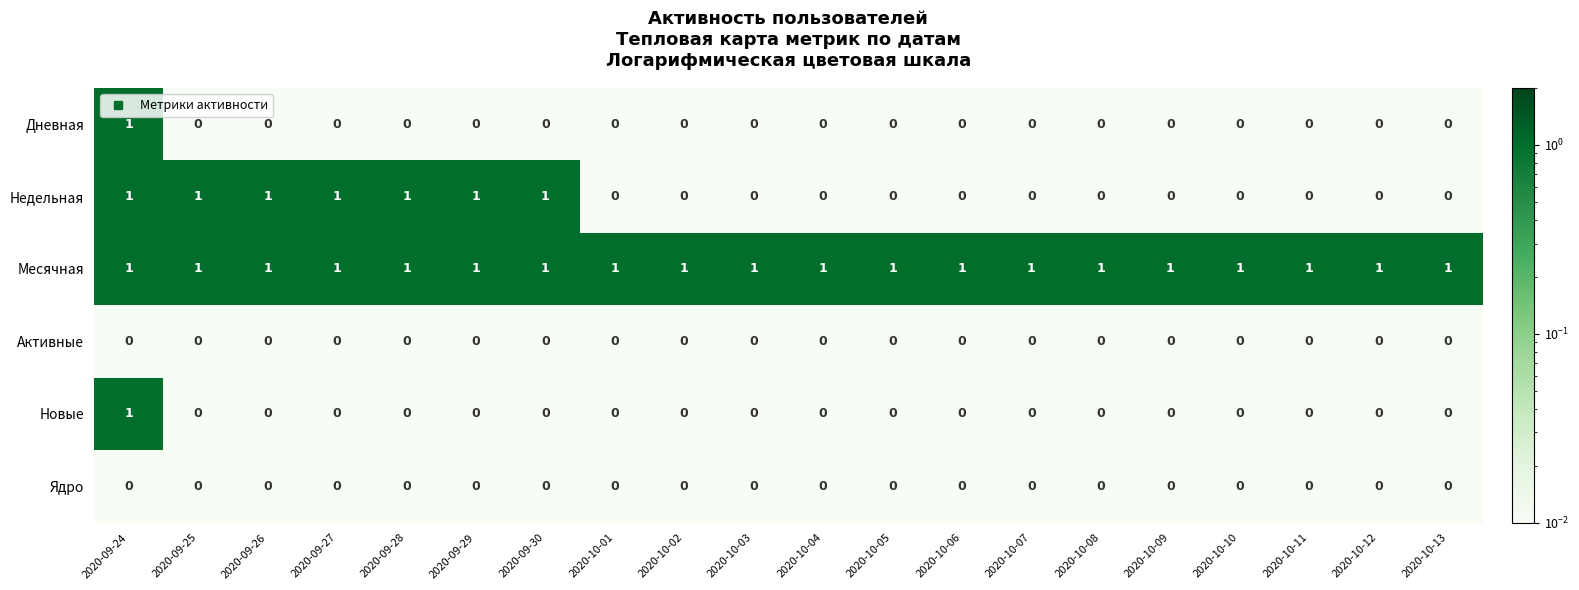

What is the total value across all series at 2020-10-11?

1